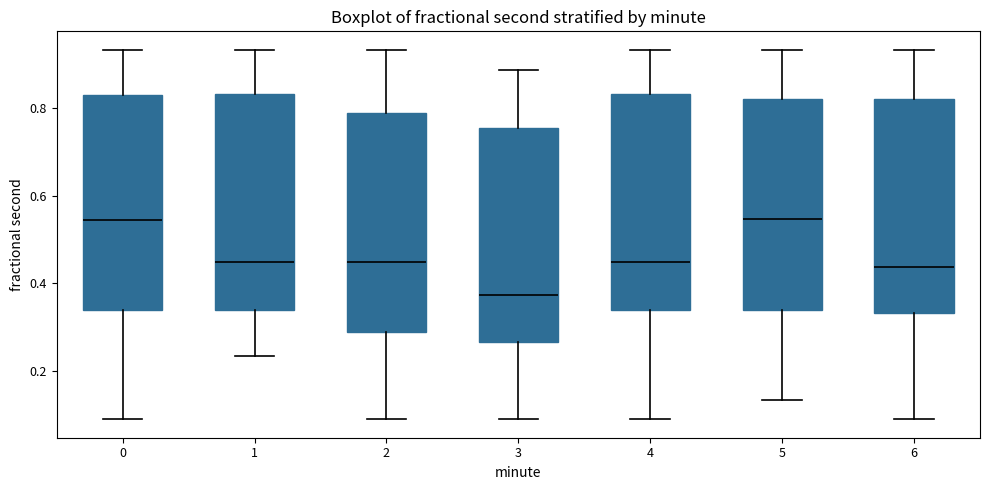

Reading left to right, read every box against the y-axis: the position of its median line, the range the box covers, and the ends of its whiskers. The values are not printed on the chart, so give them approximately, as read against the axis.

0: median 0.54, box 0.34 to 0.84, whiskers 0.08 to 0.94
1: median 0.44, box 0.34 to 0.84, whiskers 0.24 to 0.94
2: median 0.44, box 0.28 to 0.78, whiskers 0.08 to 0.94
3: median 0.38, box 0.26 to 0.76, whiskers 0.08 to 0.88
4: median 0.44, box 0.34 to 0.84, whiskers 0.08 to 0.94
5: median 0.54, box 0.34 to 0.82, whiskers 0.14 to 0.94
6: median 0.44, box 0.34 to 0.82, whiskers 0.08 to 0.94